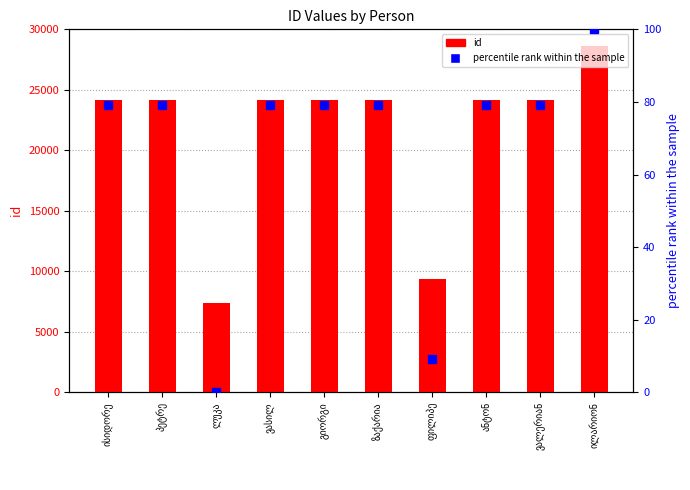

Rank the categories by percentile rank within the sample value from lowest to highest.

ლუკა, ფილიპე, ვალერიან, ანტონ, ზაქარია, გიორგი, ვასილ, პეტრე, ისიდორე, ილარიონ